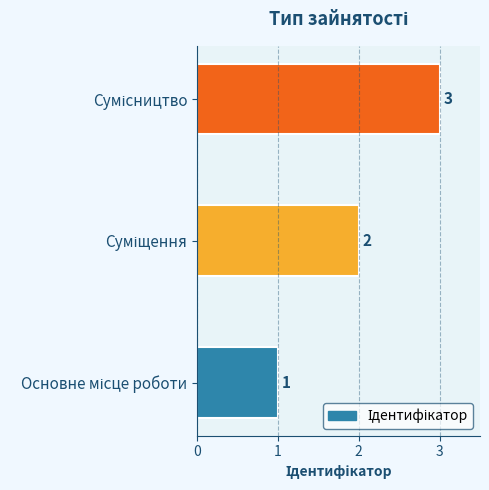

Count the values in the range 1 to 3.

3